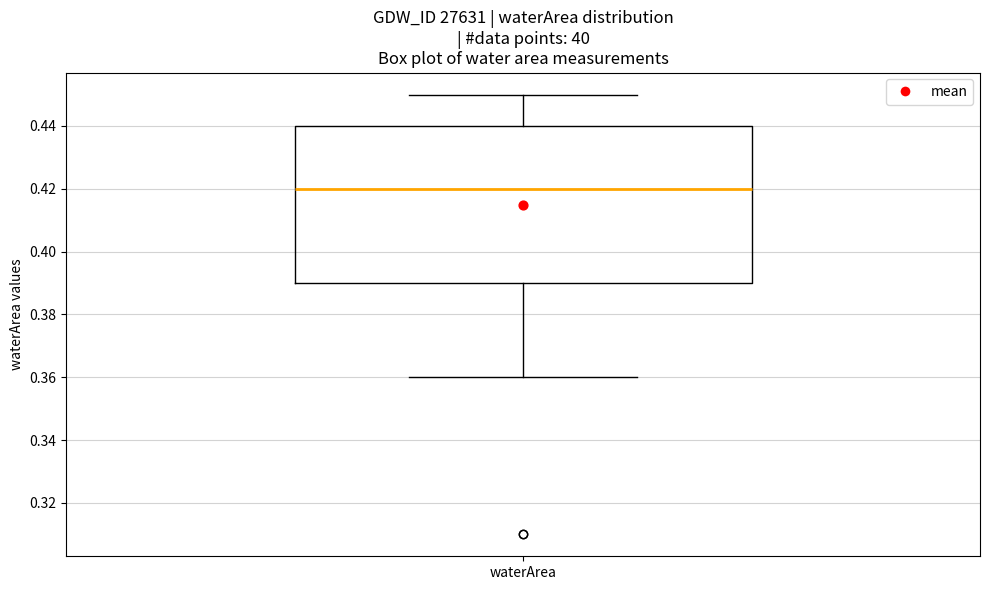

Where is the lower edge of the box for waterArea on the y-axis? The values are not printed on the chart, so give them approximately, as read against the axis.

0.39